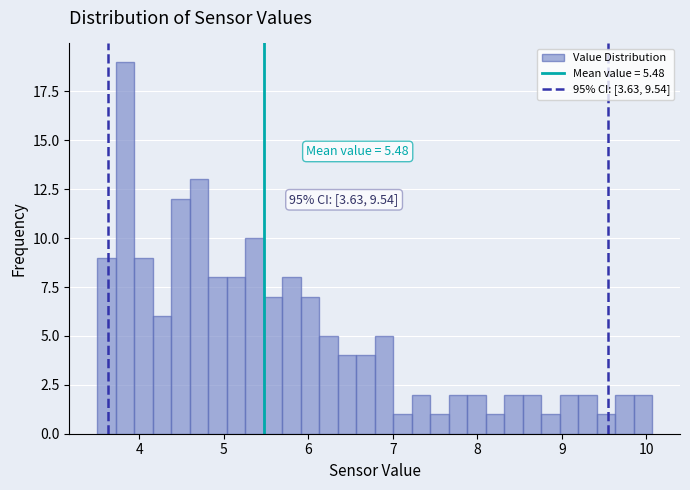

Around what value on the x-axis is the tallest bar? Give the approximate position of its centre, as read against the axis.

3.8